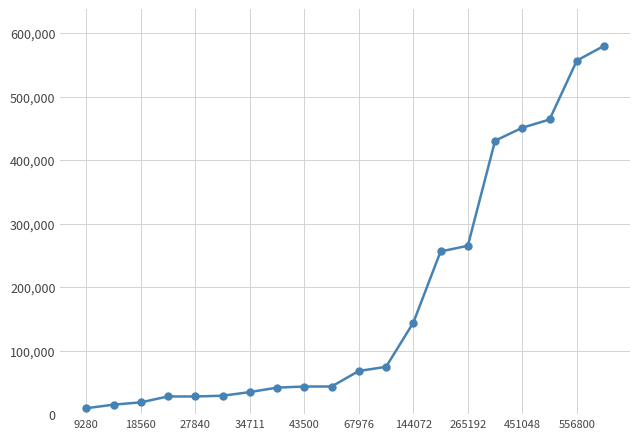

What is the sum of all values?

3581294.4